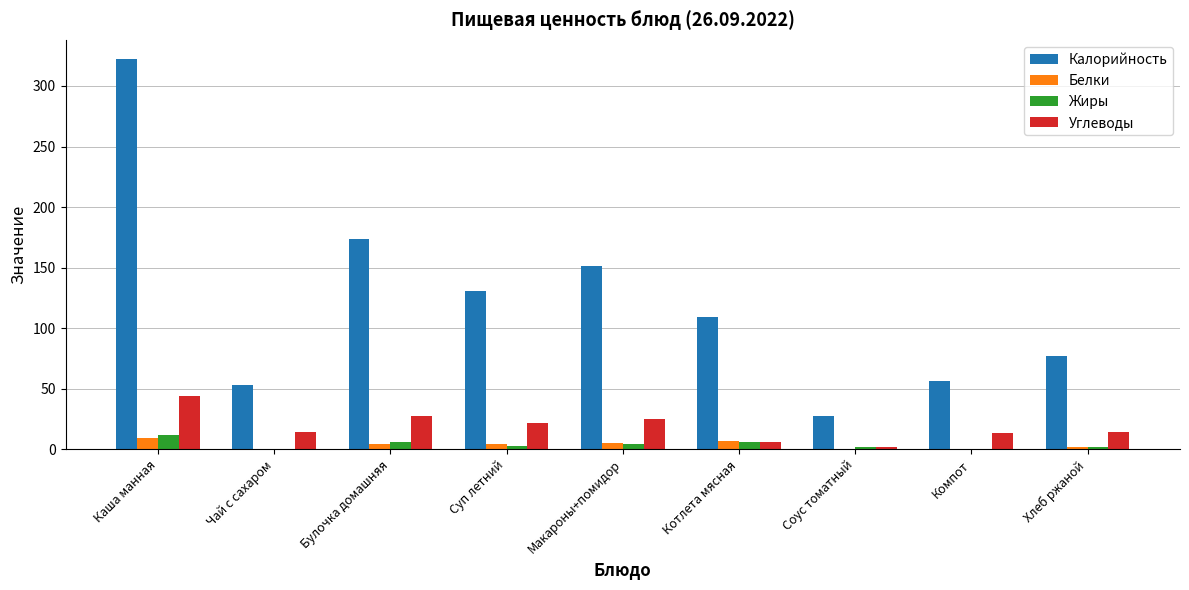

What are all the series names shown in the legend?

Калорийность, Белки, Жиры, Углеводы